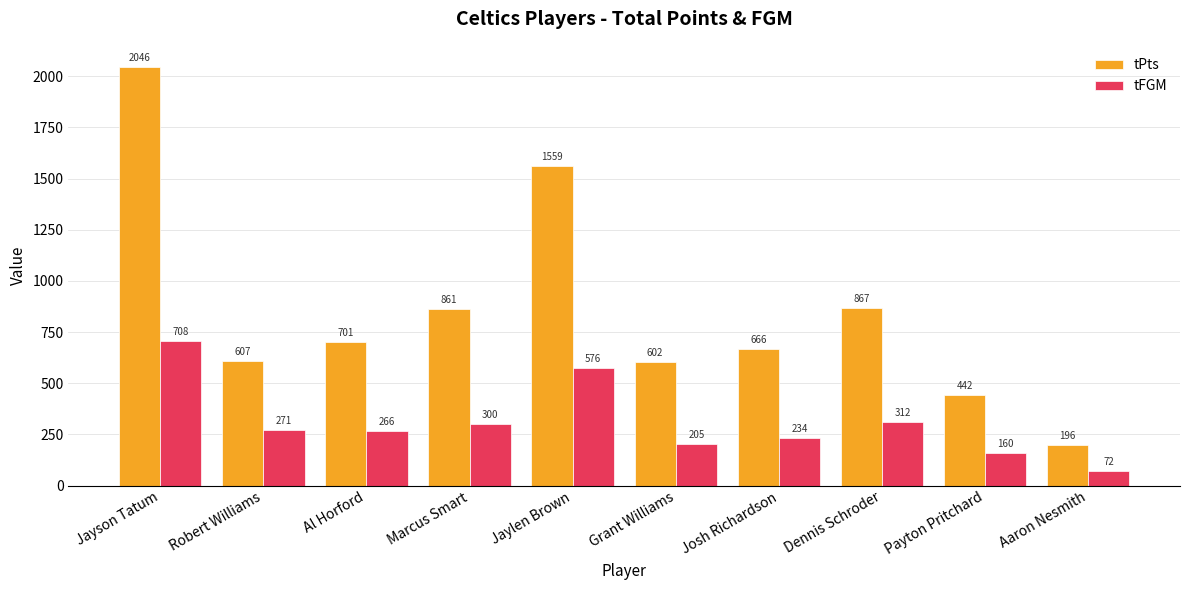

What is the sum of the tPts values at Grant Williams and Jaylen Brown?

2161